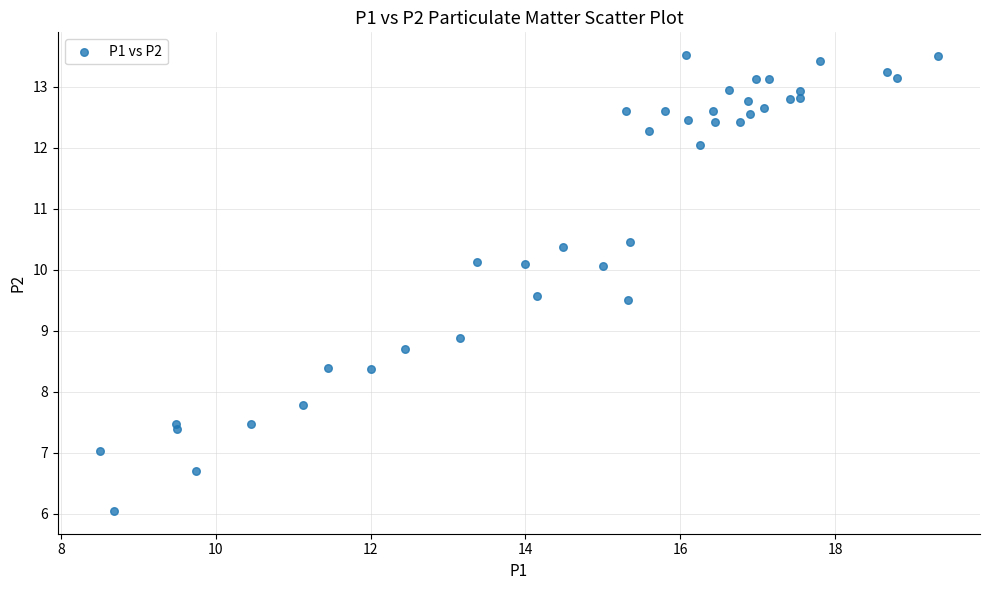

What Y value in the scatter plot is closest to 9?

8.9